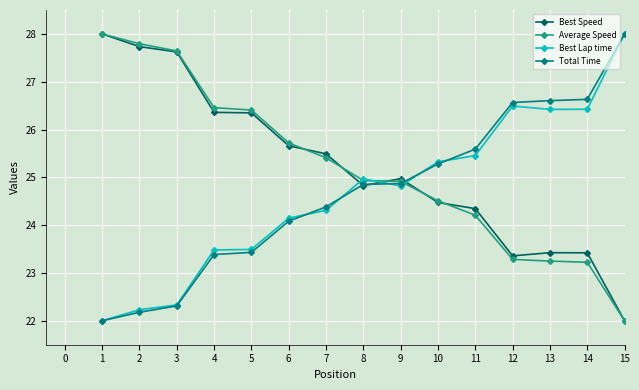

What is the spread (max minus min) of values at 13?

3.4